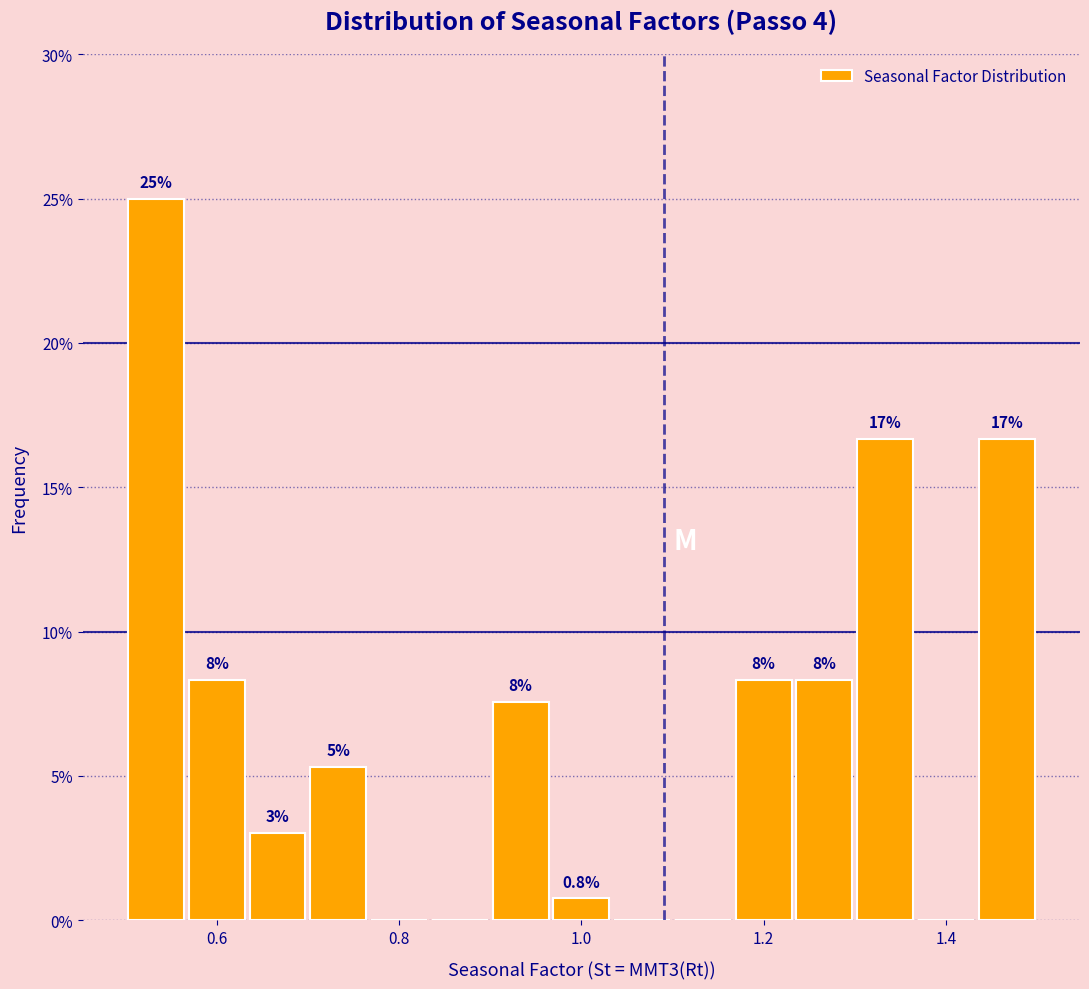

Around what value on the x-axis is the tallest bar? Give the approximate position of its centre, as read against the axis.

0.54